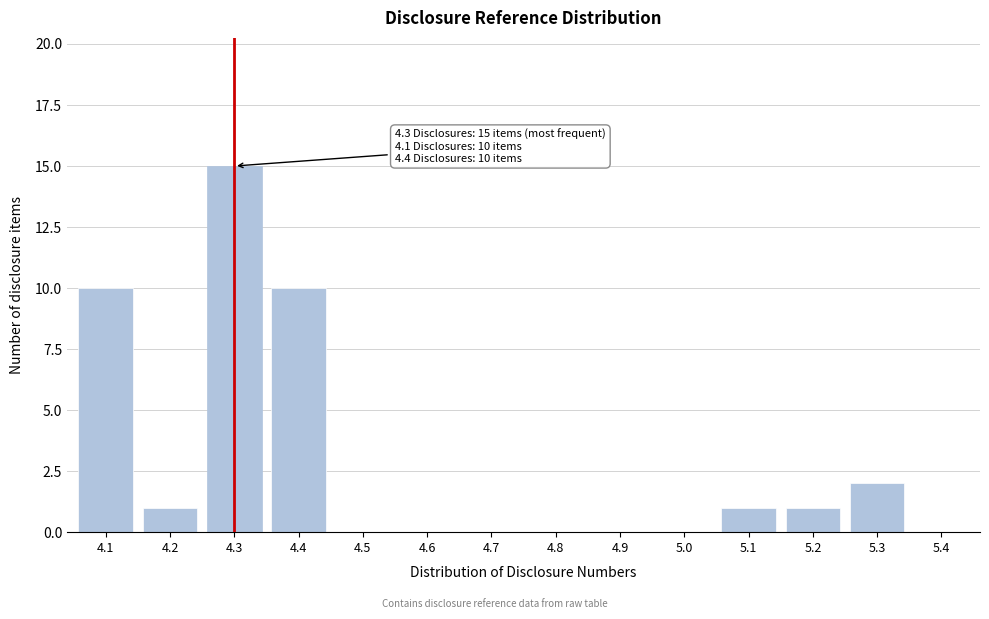

Reading right to left, what are all the values shown in this chart?

5.4=0	5.3=2	5.2=1	5.1=1	5.0=0	4.9=0	4.8=0	4.7=0	4.6=0	4.5=0	4.4=10	4.3=15	4.2=1	4.1=10